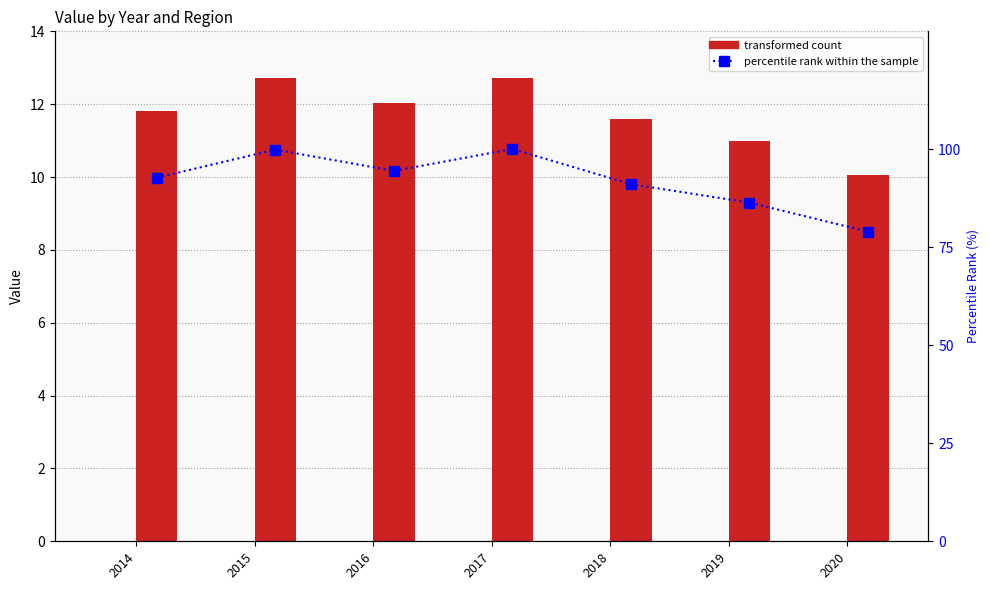

At which label is Asturias closest to 0?

2014